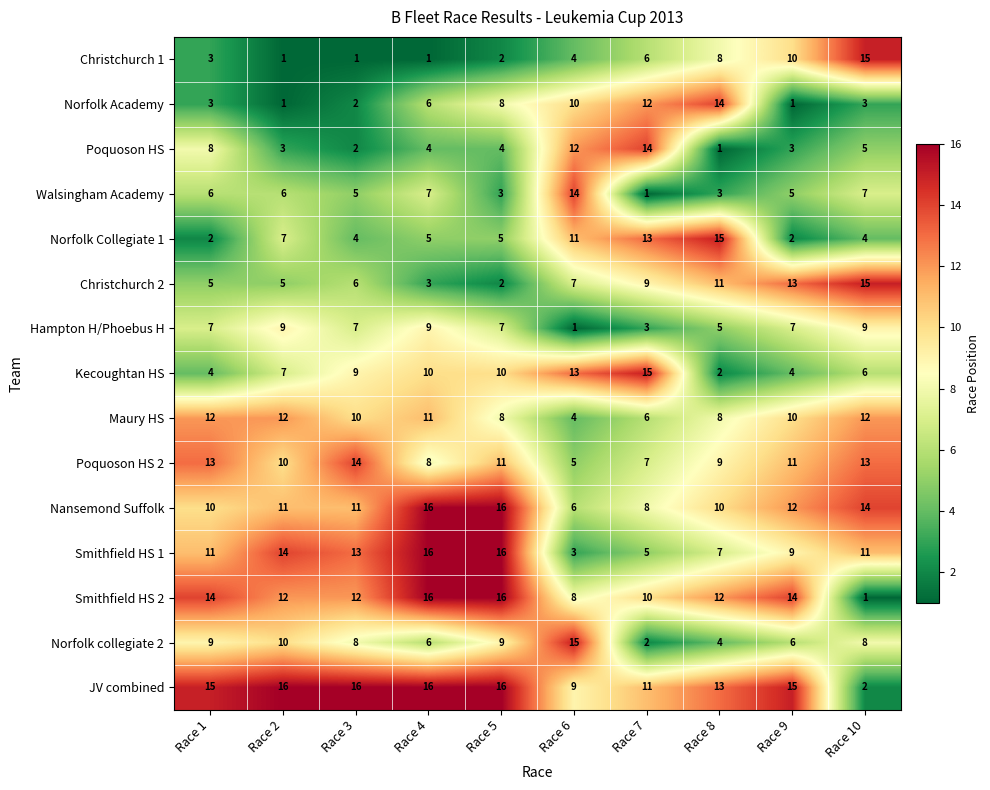

What value does the Norfolk collegiate 2 series have at Race 1, to the nearest 10?

10